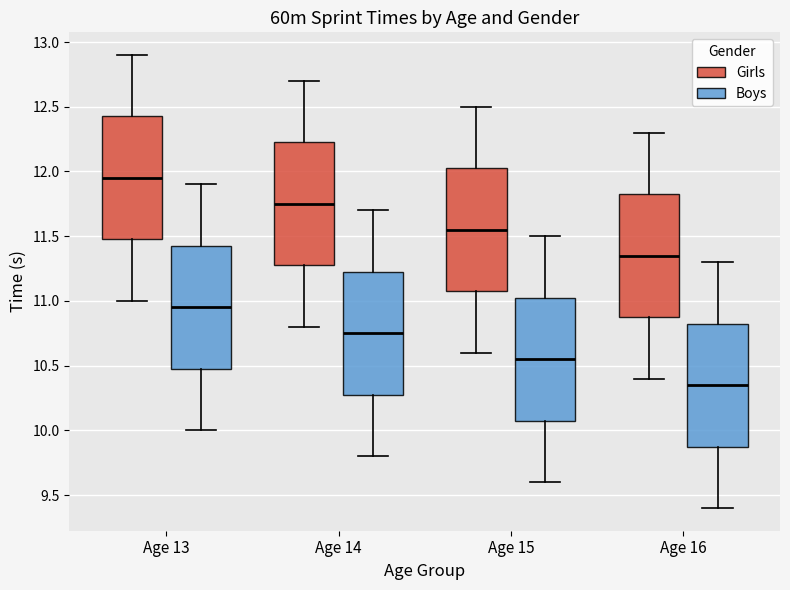

Reading left to right, read every box against the y-axis: the position of its median line, the range the box covers, and the ends of its whiskers. The values are not printed on the chart, so give them approximately, as read against the axis.

Age 13 (Girls): median 11.95, box 11.50 to 12.45, whiskers 11.00 to 12.90
Age 13 (Boys): median 10.95, box 10.50 to 11.45, whiskers 10.00 to 11.90
Age 14 (Girls): median 11.75, box 11.30 to 12.25, whiskers 10.80 to 12.70
Age 14 (Boys): median 10.75, box 10.30 to 11.25, whiskers 9.80 to 11.70
Age 15 (Girls): median 11.55, box 11.10 to 12.05, whiskers 10.60 to 12.50
Age 15 (Boys): median 10.55, box 10.10 to 11.05, whiskers 9.60 to 11.50
Age 16 (Girls): median 11.35, box 10.90 to 11.85, whiskers 10.40 to 12.30
Age 16 (Boys): median 10.35, box 9.90 to 10.85, whiskers 9.40 to 11.30